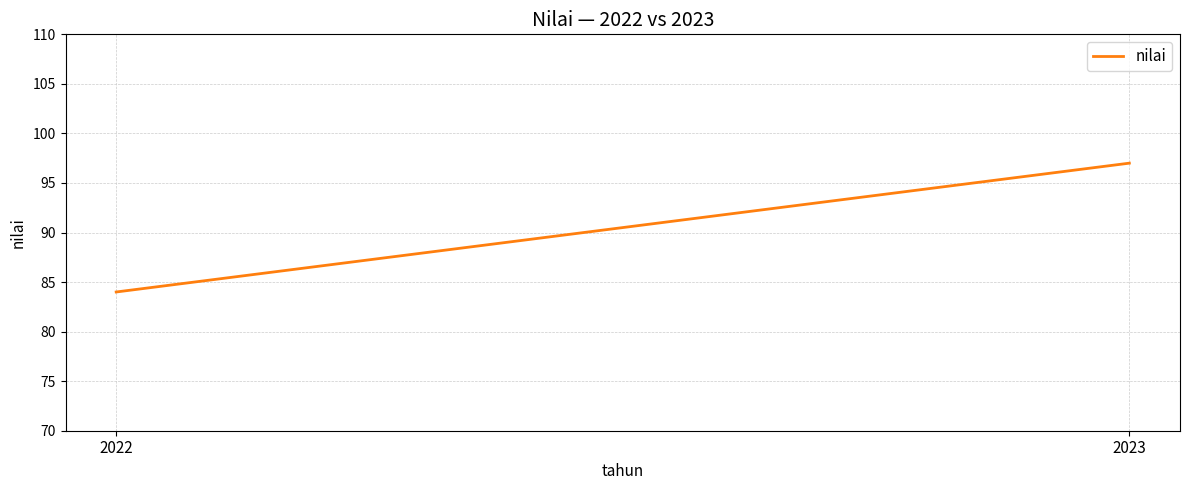

What is the approximate value at 2023, to the nearest 5?

95